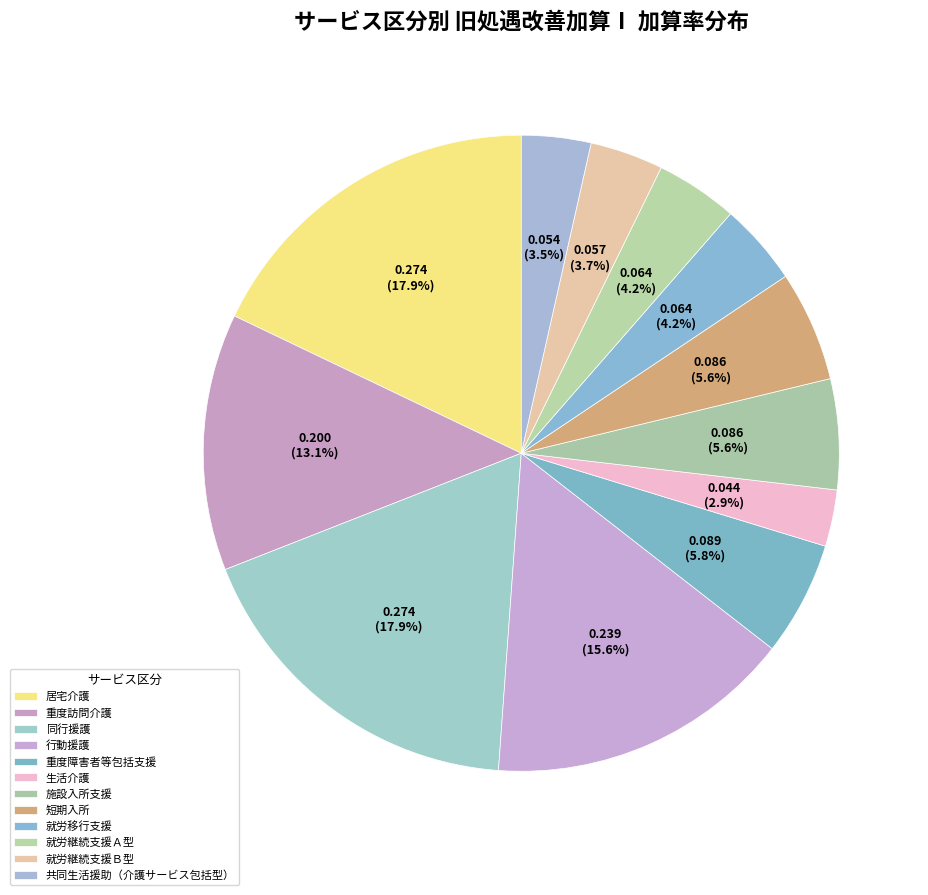

Between 居宅介護 and 短期入所, which is larger?

居宅介護